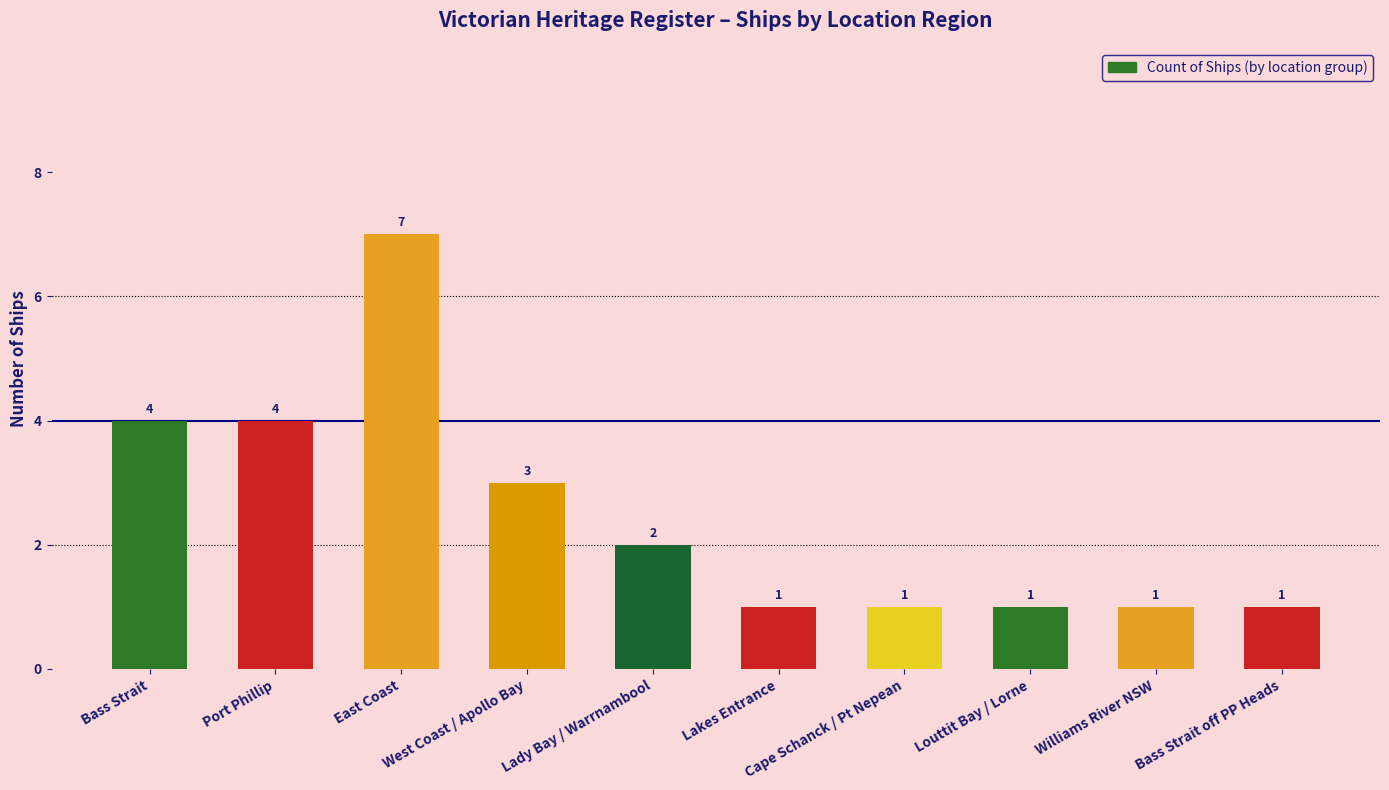

Reading right to left, list all the values displayed in this chart.

Bass Strait off PP Heads=1	Williams River NSW=1	Louttit Bay / Lorne=1	Cape Schanck / Pt Nepean=1	Lakes Entrance=1	Lady Bay / Warrnambool=2	West Coast / Apollo Bay=3	East Coast=7	Port Phillip=4	Bass Strait=4